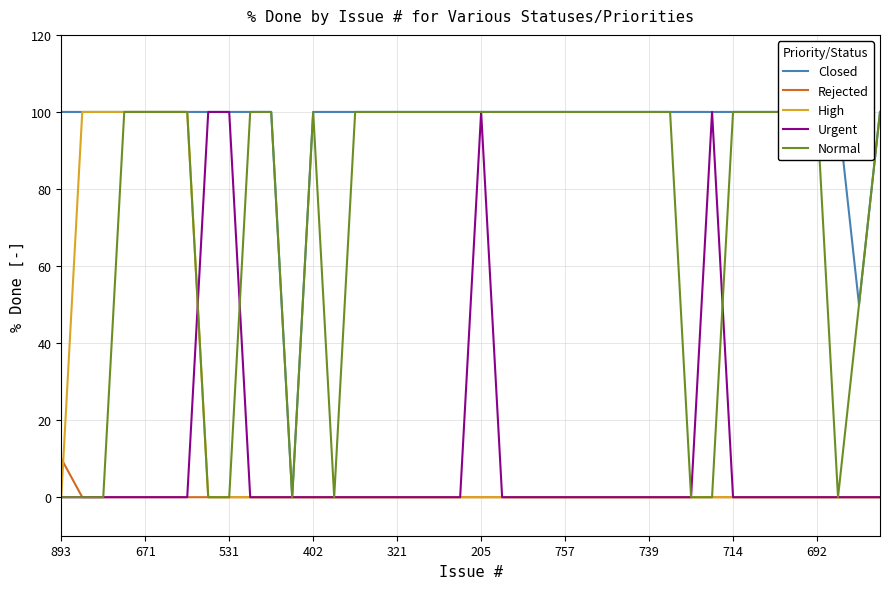

Reading right to left, list all the values displayed in this chart.

Closed: 100	50	100	100	100	100	100	100	100	100	100	100	100	100	100	100	100	100	100	100	100	100	100	100	100	100	100	100	0	100	100	100	100	100	100	100	100	100	100	100
Rejected: 0	0	0	0	0	0	0	0	0	0	0	0	0	0	0	0	0	0	0	0	0	0	0	0	0	0	0	0	0	0	0	0	0	0	0	0	0	0	0	10
High: 0	0	0	0	0	0	0	0	0	0	0	0	0	0	0	0	0	0	0	0	0	0	0	0	0	0	0	0	0	0	0	0	0	100	100	100	100	100	100	0
Urgent: 0	0	0	0	0	0	0	0	100	0	0	0	0	0	0	0	0	0	0	100	0	0	0	0	0	0	0	0	0	0	0	100	100	0	0	0	0	0	0	0
Normal: 100	50	0	100	100	100	100	100	0	0	100	100	100	100	100	100	100	100	100	100	100	100	100	100	100	100	0	100	0	100	100	0	0	100	100	100	100	0	0	0